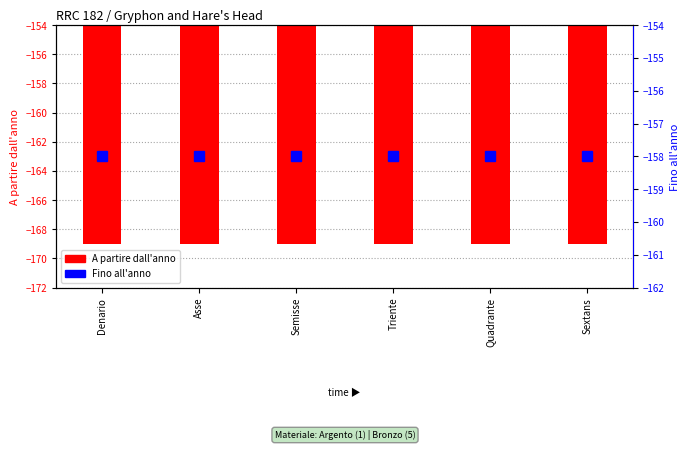

True or false: Fino all'anno has a value of -158 at Denario.

True